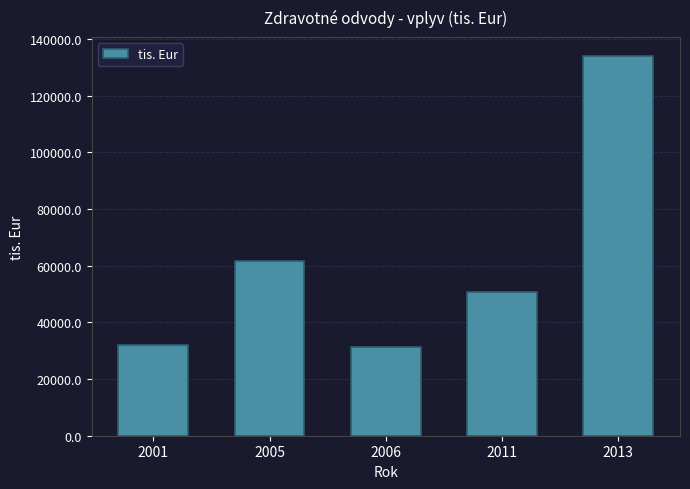

Reading left to right, extract all data points from this chart.

2001=31946.0	2005=61773.9	2006=31368.3	2011=50809.4	2013=134083.4